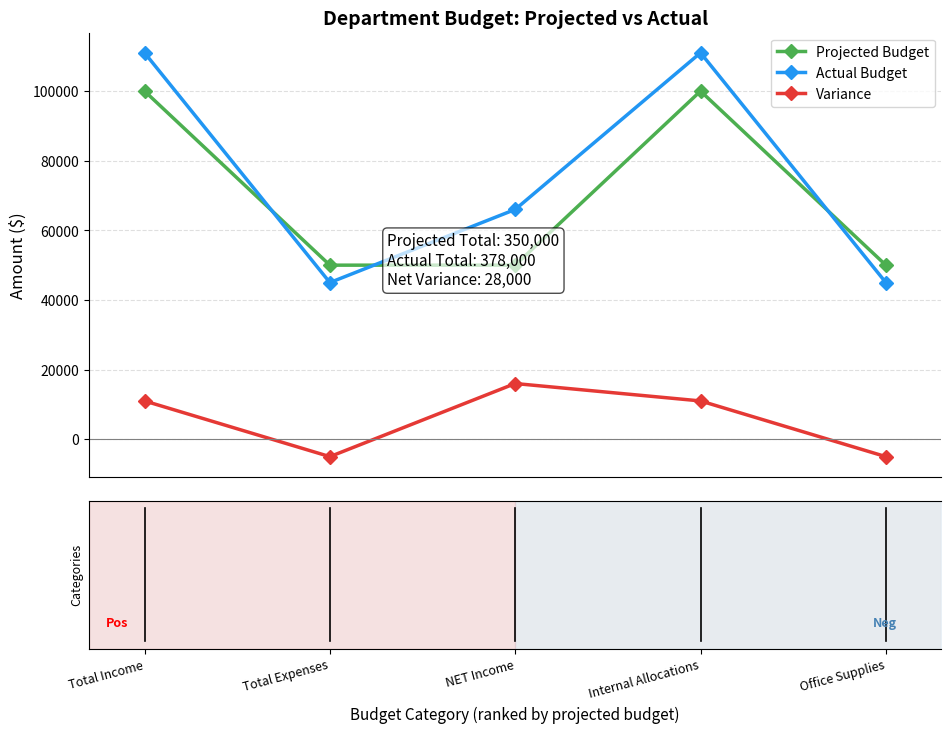

How many interior local peaks does the Variance series have?

1